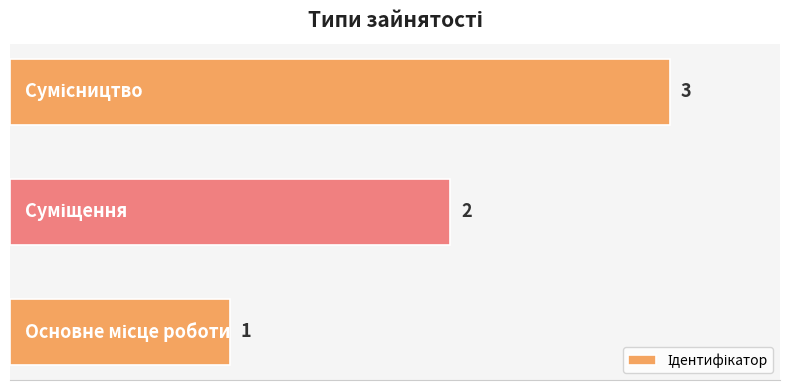

What is the maximum value shown in the chart?

3